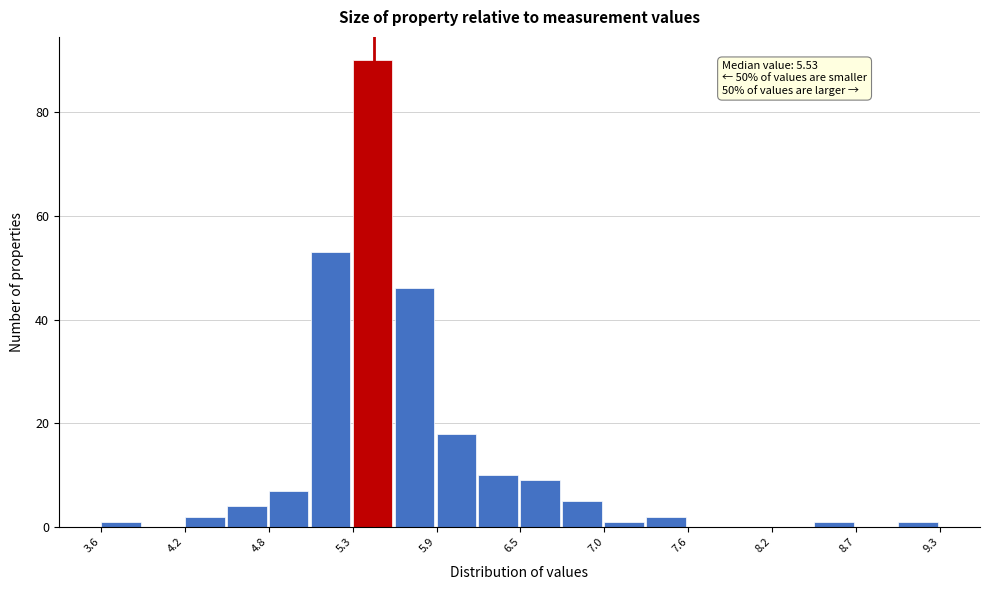

Around what value on the x-axis is the tallest bar? Give the approximate position of its centre, as read against the axis.

5.5